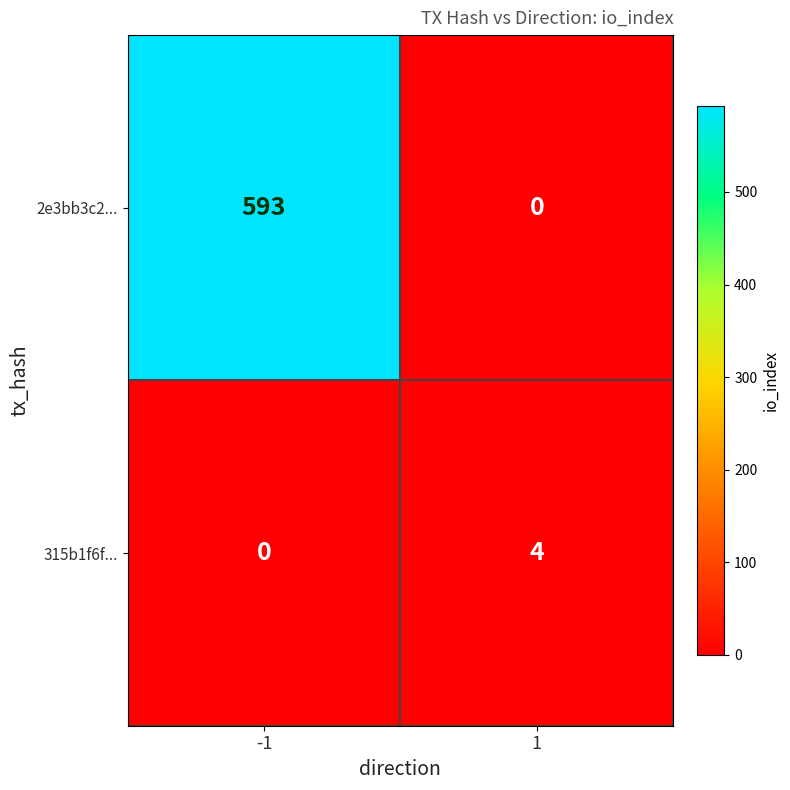

Reading left to right, extract all data points from this chart.

2e3bb3c2...: -1=593	1=0
315b1f6f...: -1=0	1=4